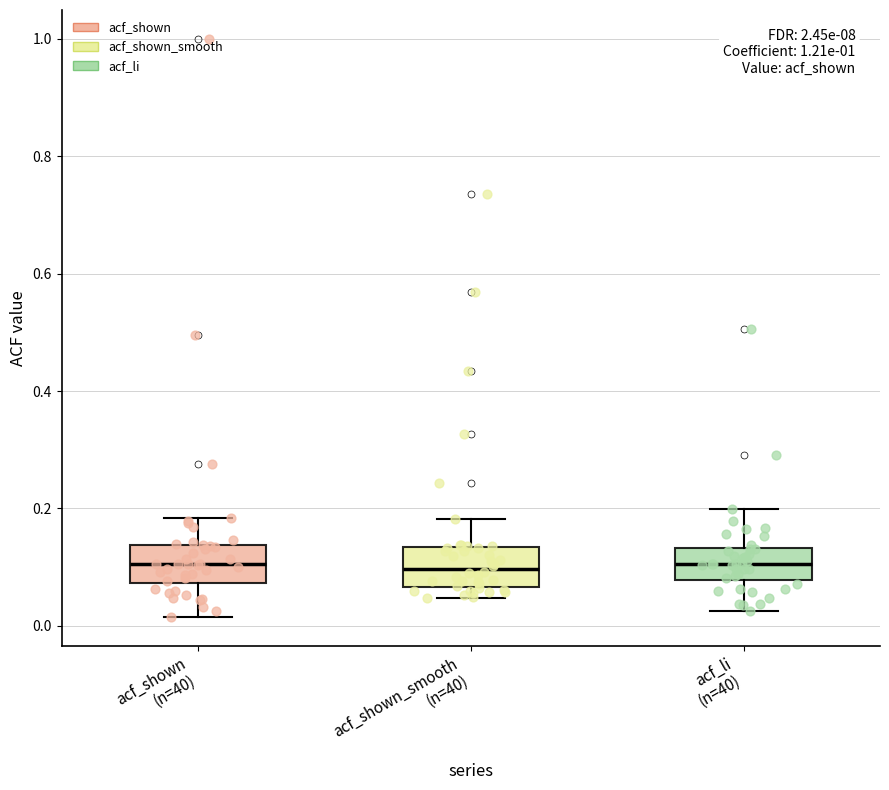

Where does the lower whisker of the box for acf_li (n=40) end on the y-axis? The values are not printed on the chart, so give them approximately, as read against the axis.

0.02